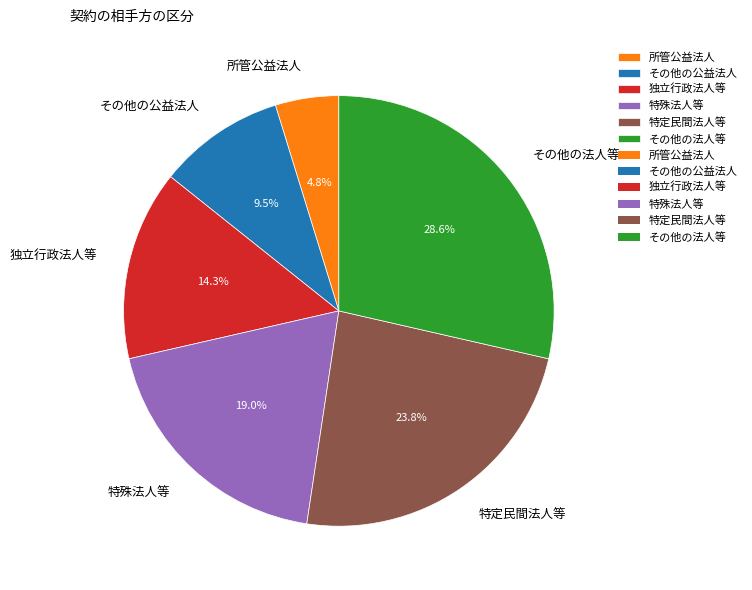

The 所管公益法人 slice represents 5% of the pie. True or false?

True